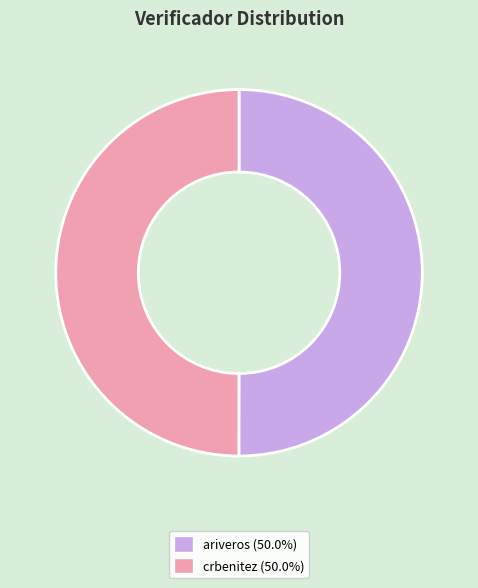

Approximately how many times larger is the value at crbenitez compared to ariveros?

1.0